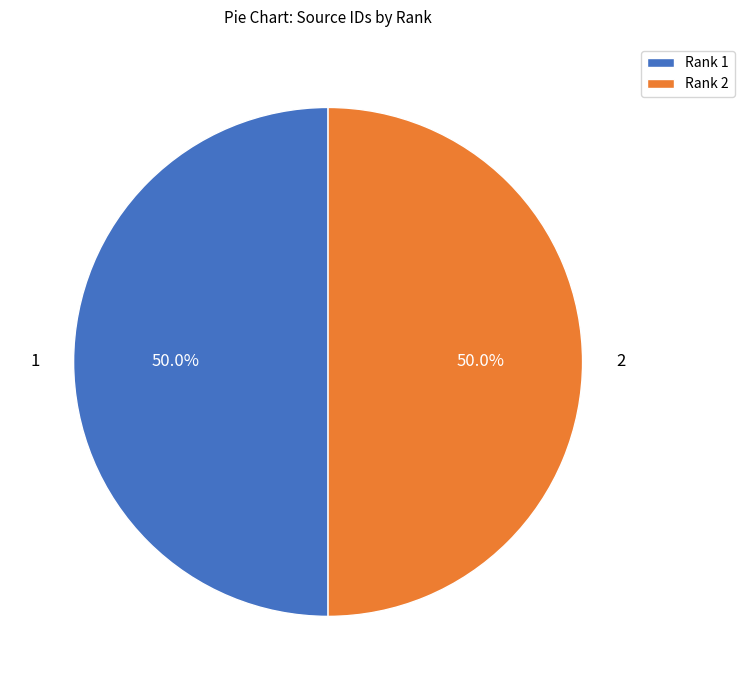

Approximately how many times larger is the value at Rank 2 compared to Rank 1?

1.0